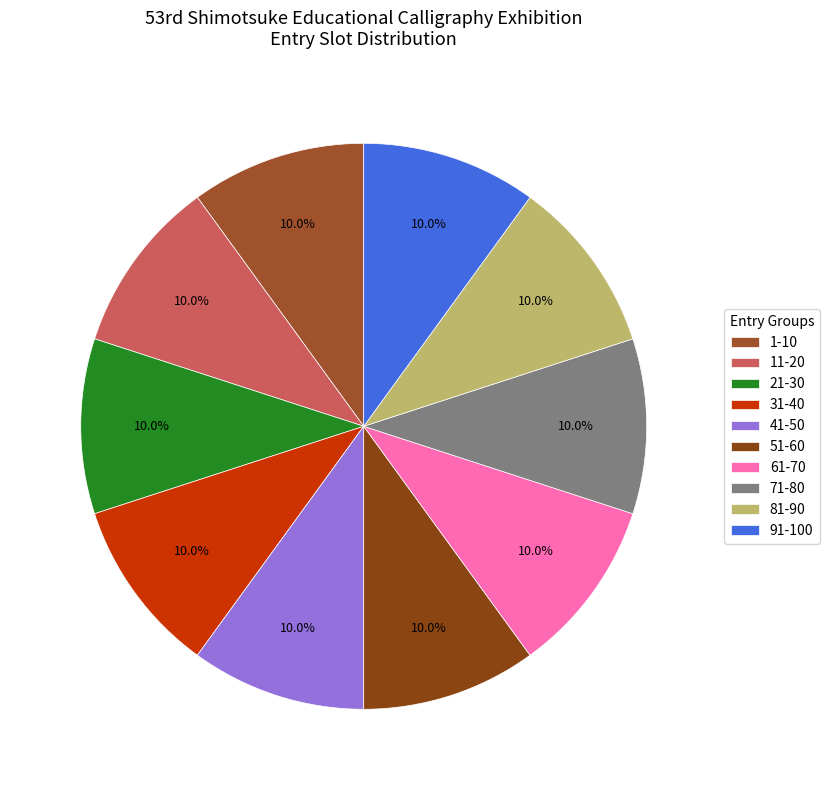

To the nearest percent, what portion does 71-80 represent?

10%